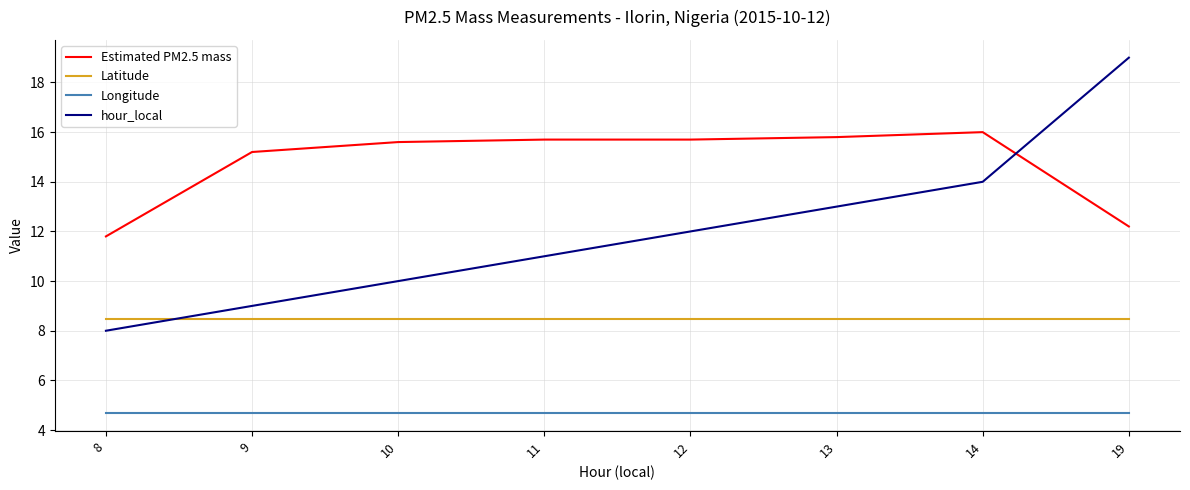

Where is Estimated PM2.5 mass nearest to the value 13?

19